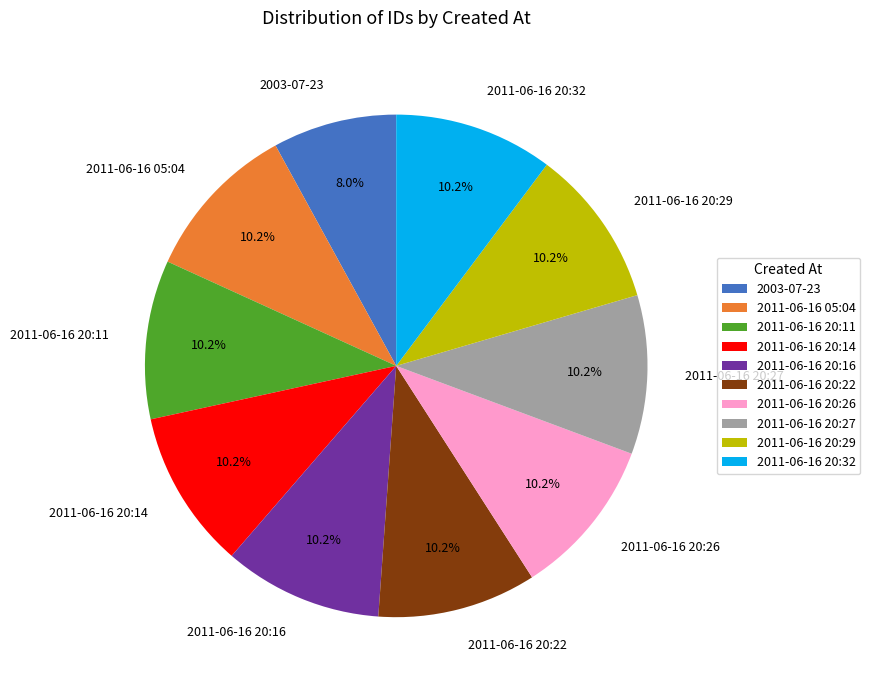

What percentage is the 2011-06-16 20:26 slice, to the nearest percent?

10%